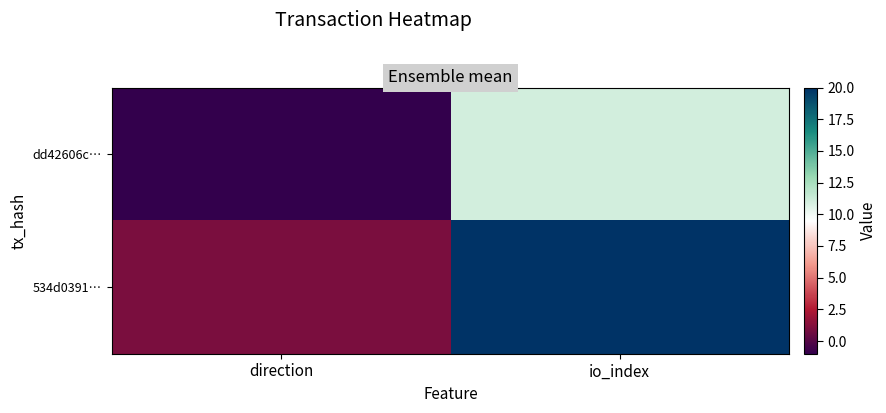

What is the greatest value displayed?

20